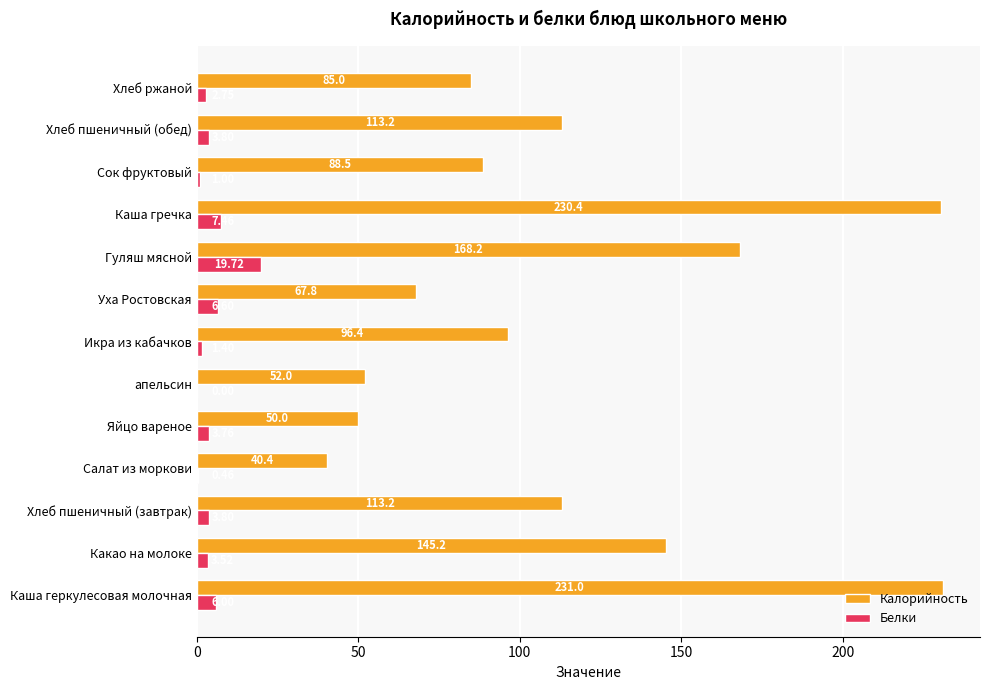

At which category is the sum across all series the highest?

Каша гречка